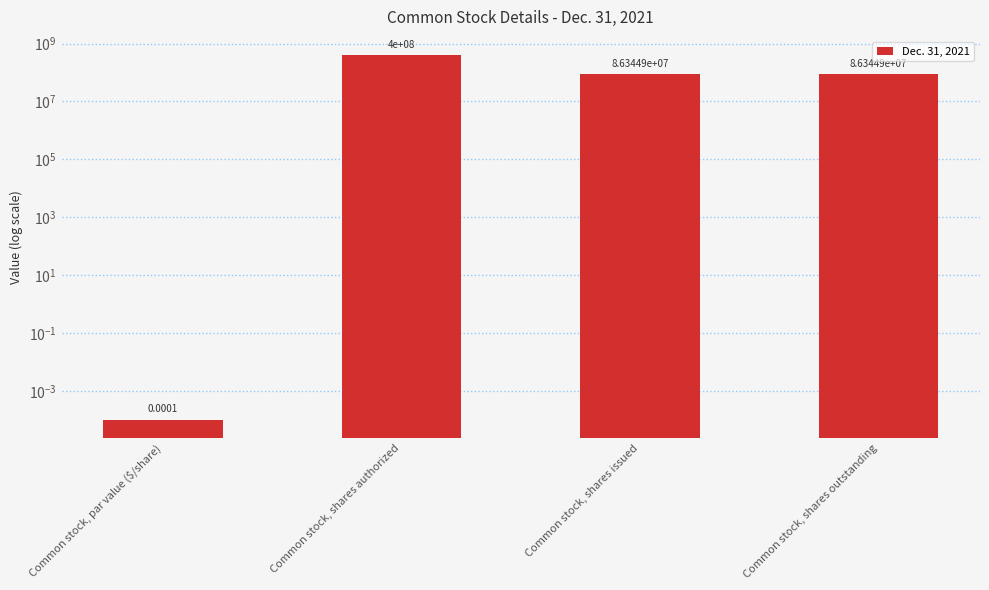

What is the value of the 2nd bar from the left?

400000000.0